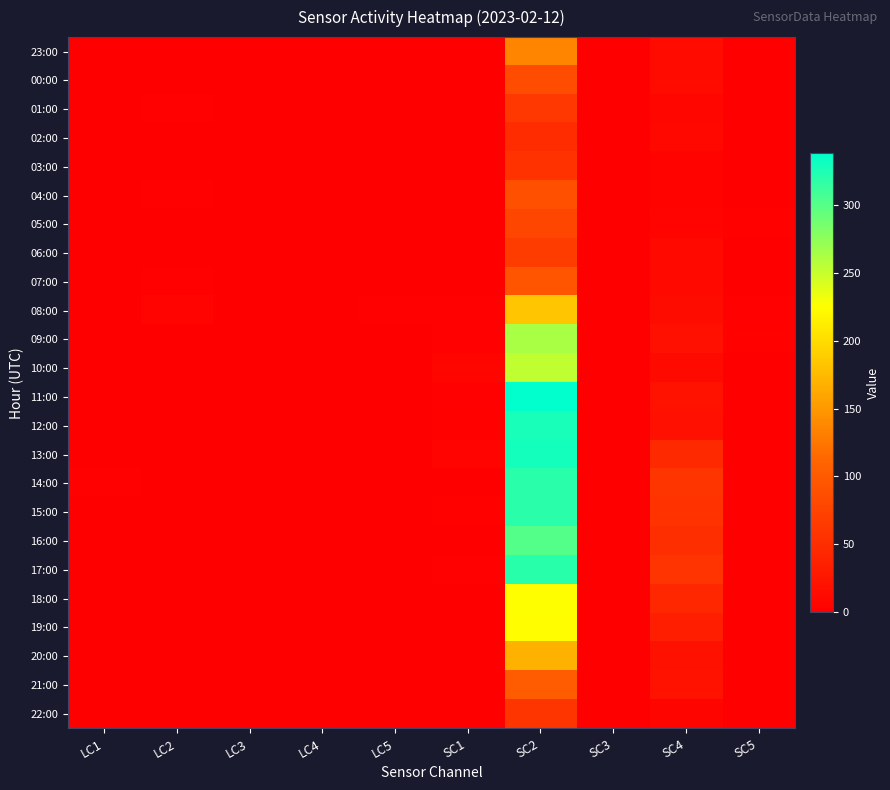

Reading left to right, what are all the values shown in this chart?

23:00: LC1=0	LC2=0	LC3=1	LC4=0	LC5=0	SC1=1	SC2=135	SC3=1	SC4=13	SC5=1
00:00: LC1=1	LC2=0	LC3=0	LC4=1	LC5=0	SC1=1	SC2=84	SC3=0	SC4=13	SC5=0
01:00: LC1=0	LC2=2	LC3=0	LC4=1	LC5=0	SC1=0	SC2=62	SC3=0	SC4=9	SC5=1
02:00: LC1=0	LC2=0	LC3=0	LC4=0	LC5=0	SC1=0	SC2=49	SC3=0	SC4=10	SC5=0
03:00: LC1=0	LC2=1	LC3=0	LC4=0	LC5=0	SC1=0	SC2=56	SC3=0	SC4=4	SC5=0
04:00: LC1=0	LC2=2	LC3=0	LC4=0	LC5=0	SC1=0	SC2=89	SC3=0	SC4=4	SC5=0
05:00: LC1=0	LC2=1	LC3=0	LC4=0	LC5=0	SC1=0	SC2=78	SC3=1	SC4=5	SC5=3
06:00: LC1=0	LC2=0	LC3=0	LC4=0	LC5=1	SC1=0	SC2=67	SC3=0	SC4=11	SC5=0
07:00: LC1=0	LC2=2	LC3=0	LC4=0	LC5=0	SC1=0	SC2=94	SC3=0	SC4=11	SC5=0
08:00: LC1=0	LC2=5	LC3=0	LC4=0	LC5=2	SC1=2	SC2=183	SC3=0	SC4=14	SC5=2
09:00: LC1=0	LC2=1	LC3=0	LC4=0	LC5=0	SC1=2	SC2=263	SC3=0	SC4=19	SC5=3
10:00: LC1=0	LC2=0	LC3=0	LC4=1	LC5=0	SC1=7	SC2=253	SC3=1	SC4=12	SC5=0
11:00: LC1=0	LC2=0	LC3=0	LC4=1	LC5=0	SC1=2	SC2=338	SC3=0	SC4=22	SC5=0
12:00: LC1=1	LC2=0	LC3=0	LC4=0	LC5=0	SC1=3	SC2=327	SC3=0	SC4=18	SC5=0
13:00: LC1=0	LC2=0	LC3=0	LC4=0	LC5=0	SC1=5	SC2=329	SC3=0	SC4=46	SC5=0
14:00: LC1=2	LC2=0	LC3=0	LC4=0	LC5=0	SC1=1	SC2=319	SC3=0	SC4=60	SC5=0
15:00: LC1=0	LC2=0	LC3=0	LC4=0	LC5=0	SC1=3	SC2=319	SC3=0	SC4=56	SC5=0
16:00: LC1=0	LC2=0	LC3=0	LC4=0	LC5=0	SC1=1	SC2=301	SC3=0	SC4=52	SC5=0
17:00: LC1=0	LC2=0	LC3=0	LC4=0	LC5=0	SC1=2	SC2=320	SC3=0	SC4=58	SC5=0
18:00: LC1=0	LC2=0	LC3=0	LC4=0	LC5=0	SC1=1	SC2=225	SC3=0	SC4=44	SC5=0
19:00: LC1=0	LC2=0	LC3=0	LC4=0	LC5=0	SC1=1	SC2=224	SC3=0	SC4=35	SC5=0
20:00: LC1=0	LC2=0	LC3=0	LC4=0	LC5=0	SC1=0	SC2=168	SC3=0	SC4=20	SC5=0
21:00: LC1=0	LC2=0	LC3=0	LC4=1	LC5=0	SC1=0	SC2=101	SC3=0	SC4=22	SC5=0
22:00: LC1=0	LC2=0	LC3=0	LC4=0	LC5=0	SC1=0	SC2=60	SC3=0	SC4=7	SC5=0